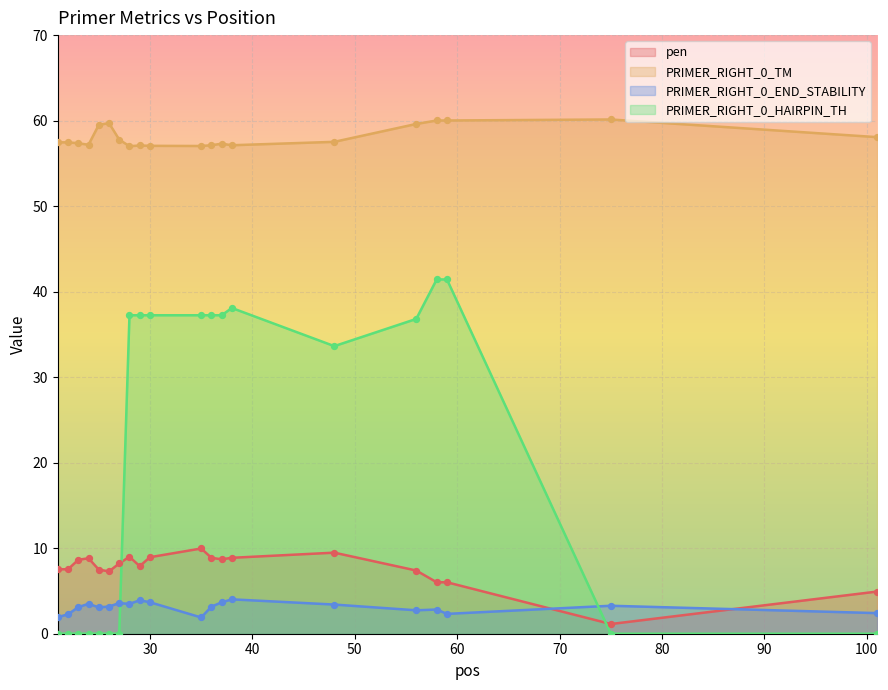

At which category is the sum across all series the highest?

58